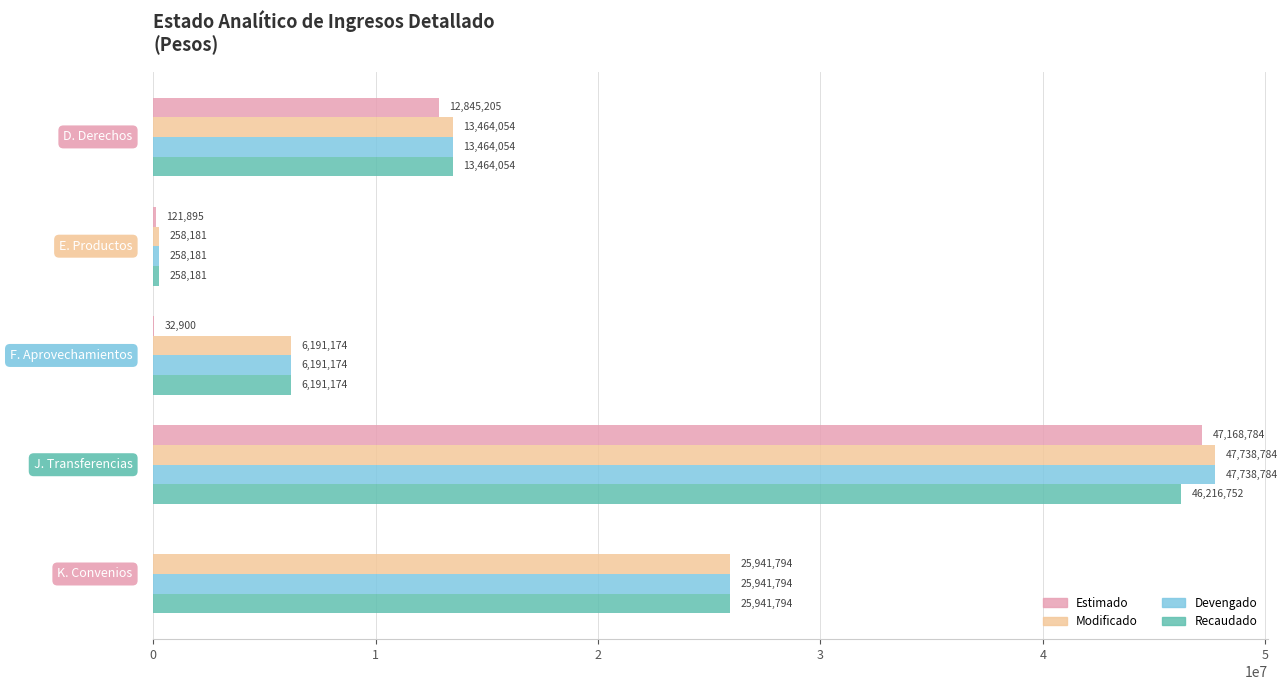

What is the highest value of the Devengado series?

47738784.0